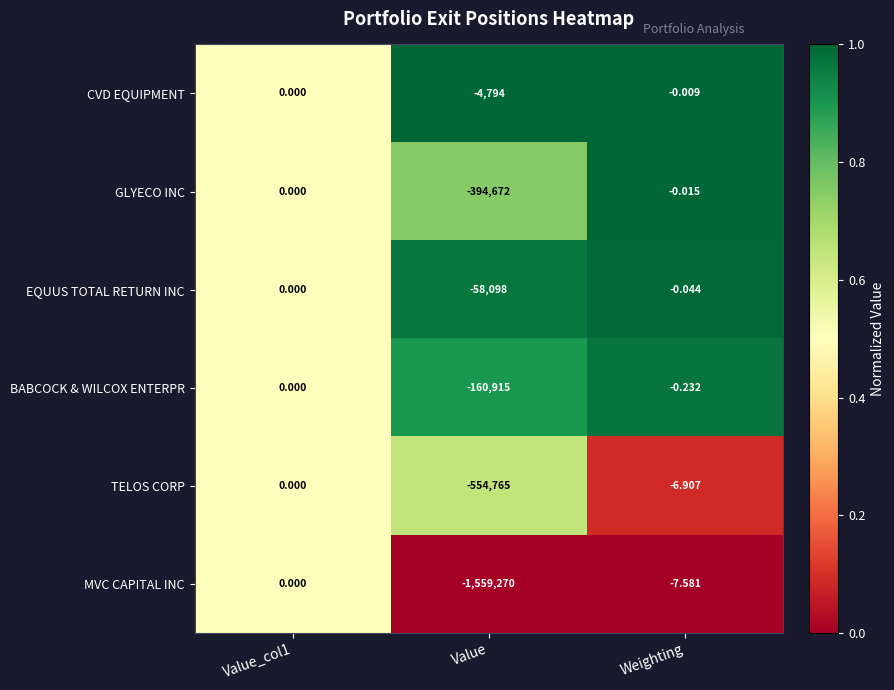

Which category has the lowest value in the TELOS CORP series?

Value